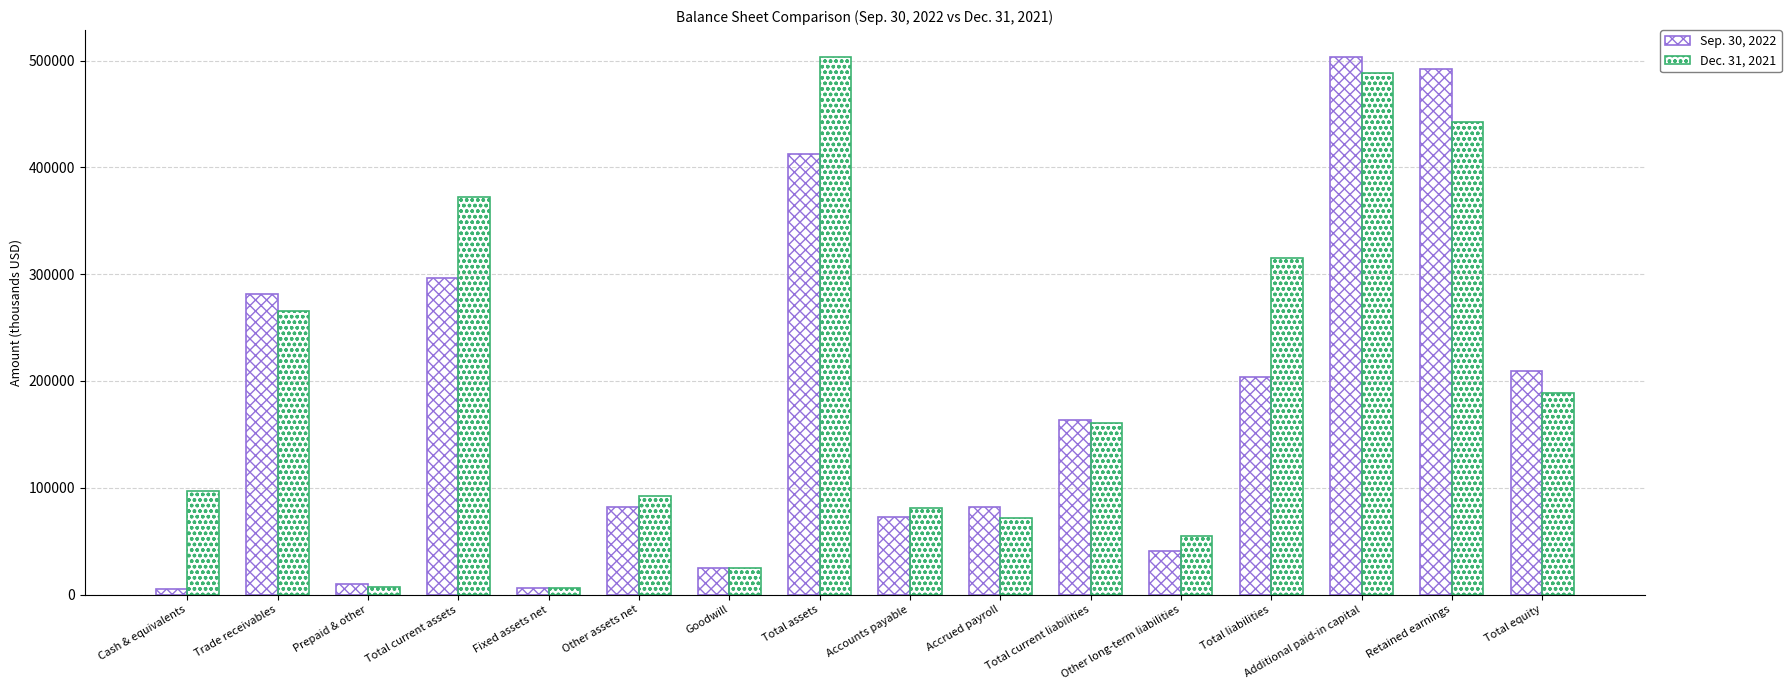

How many values in the Dec. 31, 2021 series are below 160431?

8